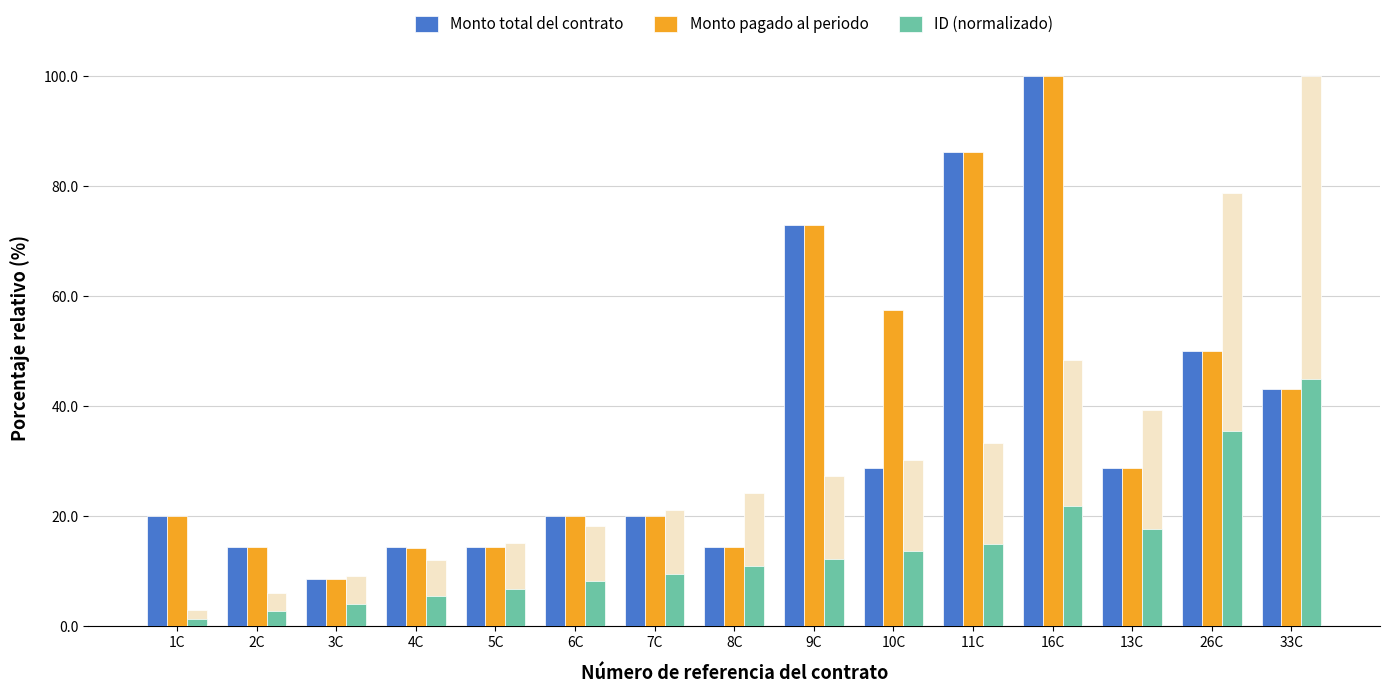

What are all the series names shown in the legend?

Monto total del contrato, Monto pagado al periodo, ID (normalizado)